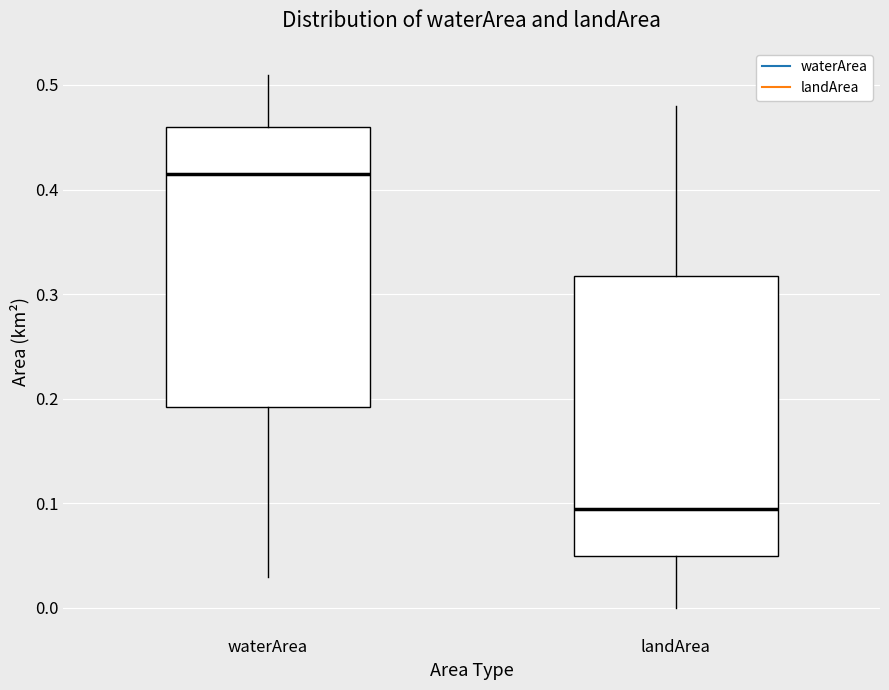

Which box has the lowest median line?

landArea